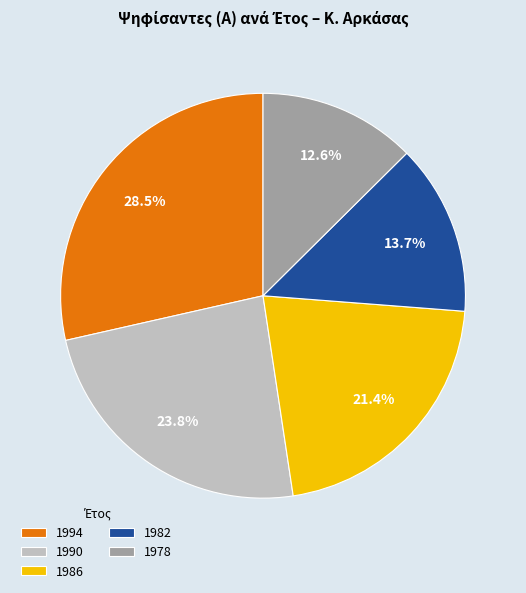

Is there any slice that represents more than half of the pie?

No